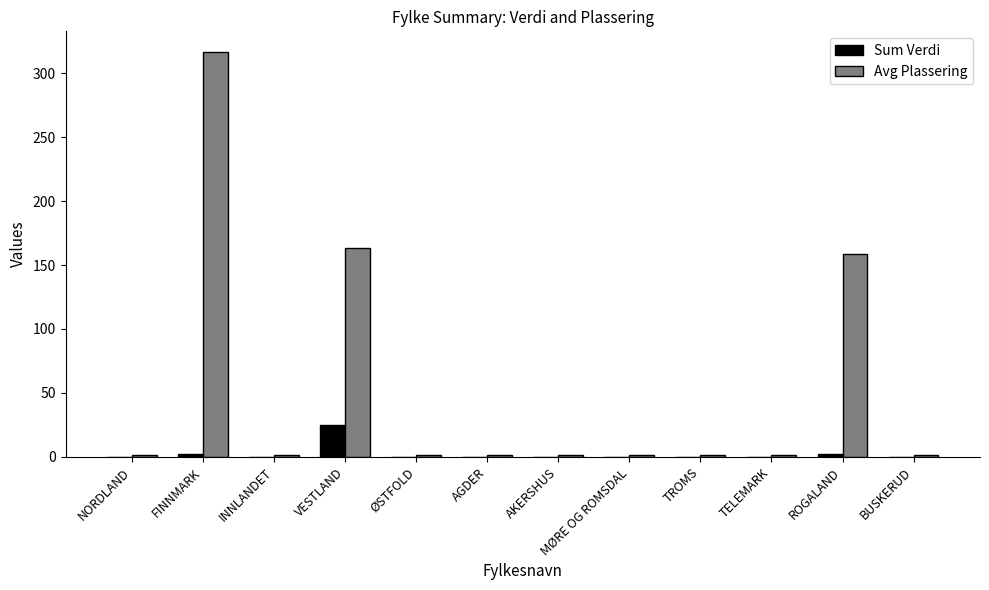

What is the maximum value shown in the chart?

317